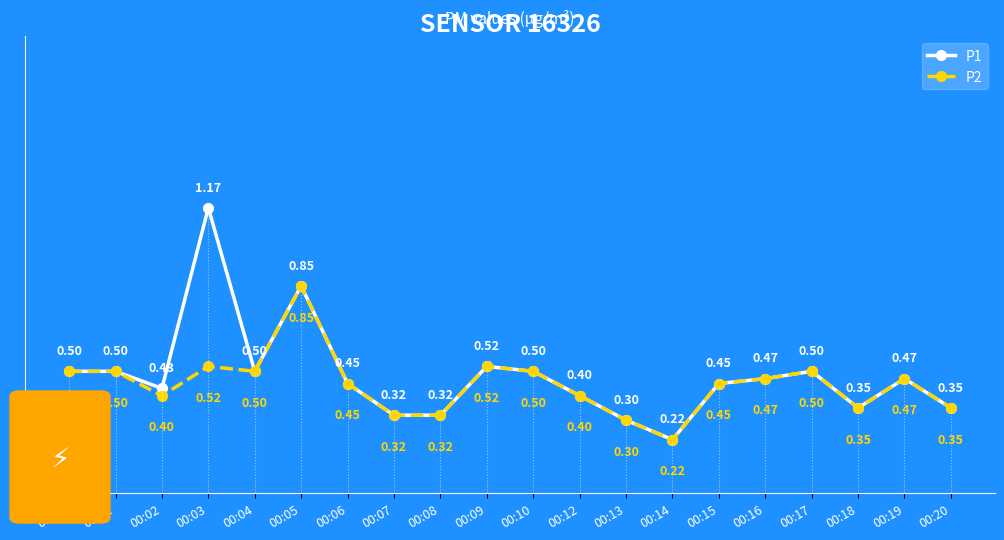

Which has a higher value, 00:13 or 00:20?

00:20